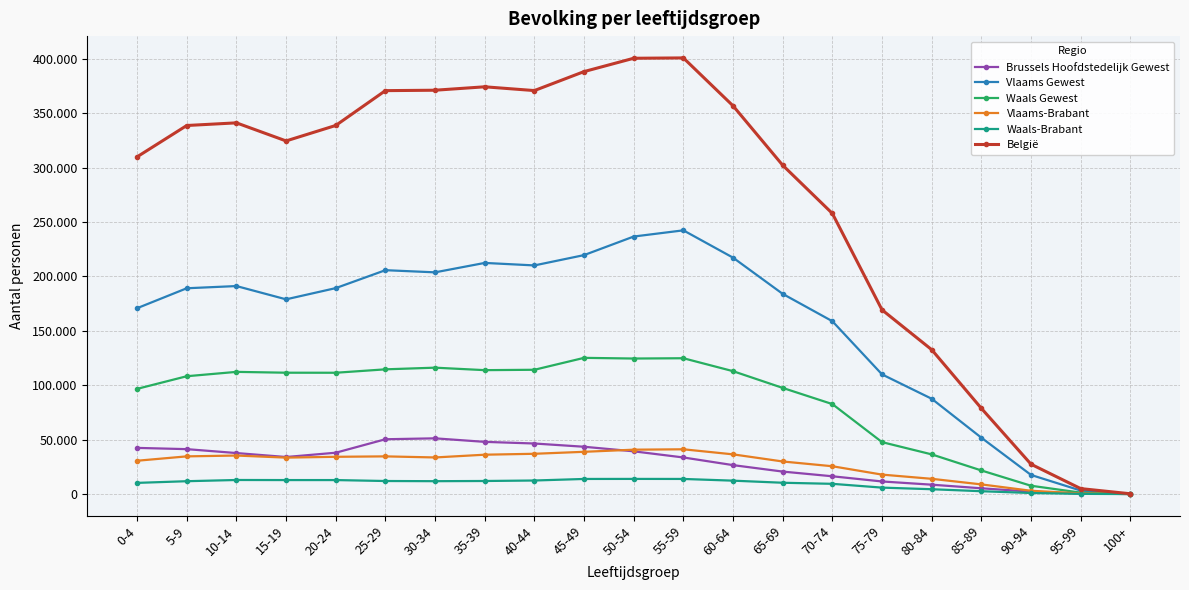

At how many categories does at least one series exceed 44200?

18